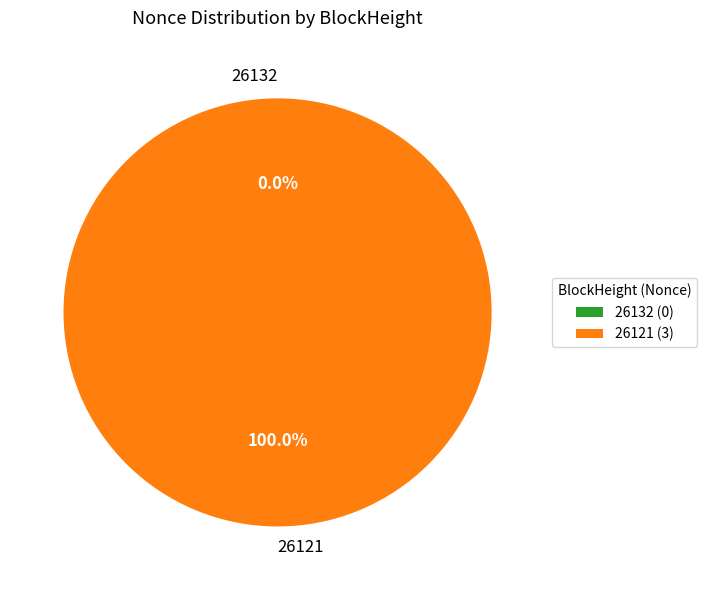

Combined, what portion of the pie is 26121 and 26132?

100.0%